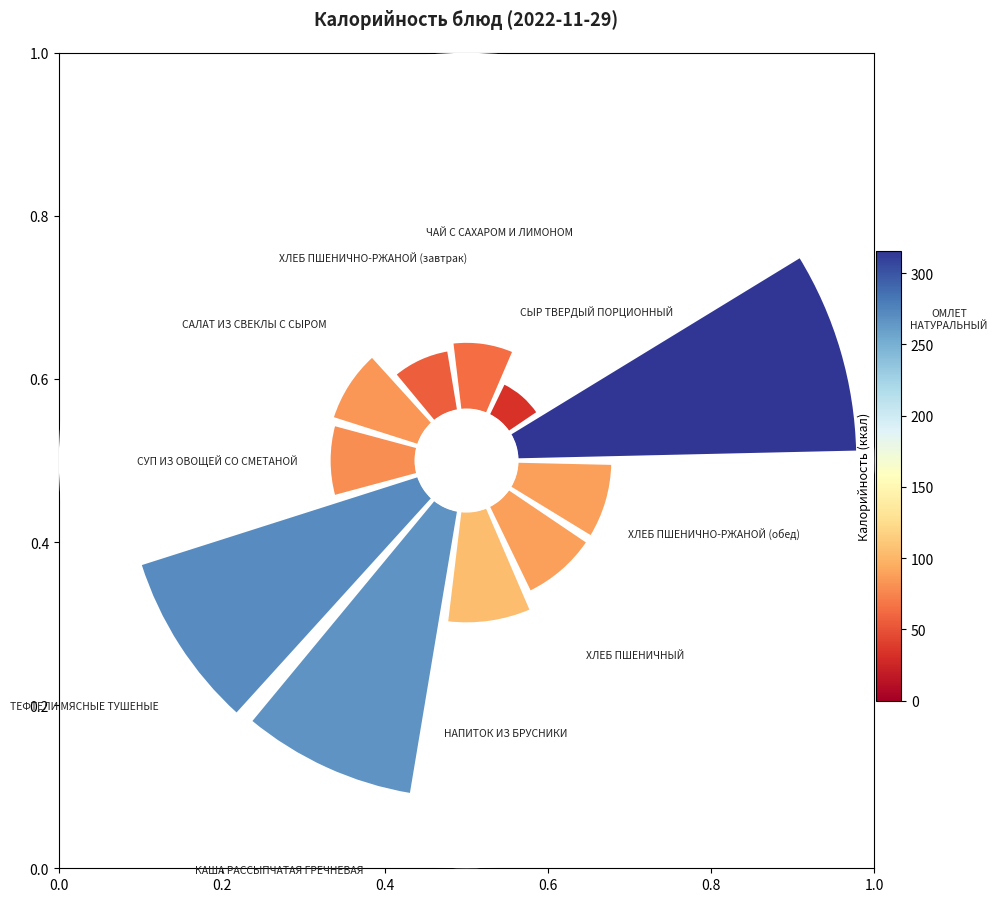

Is it true that 7 is 26% of the pie?

False